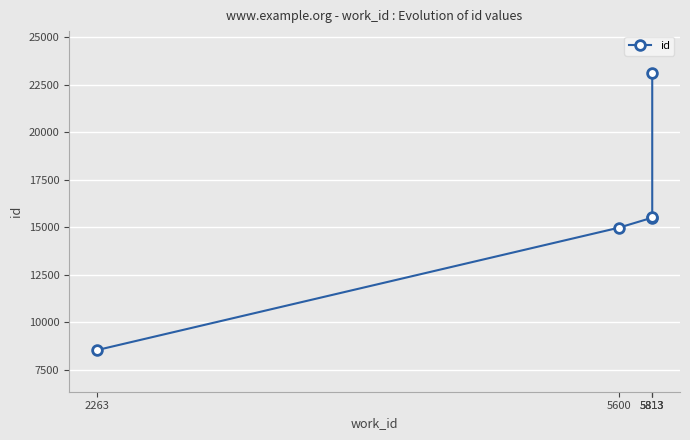

Between 5813 and 5813, which is larger?

5813